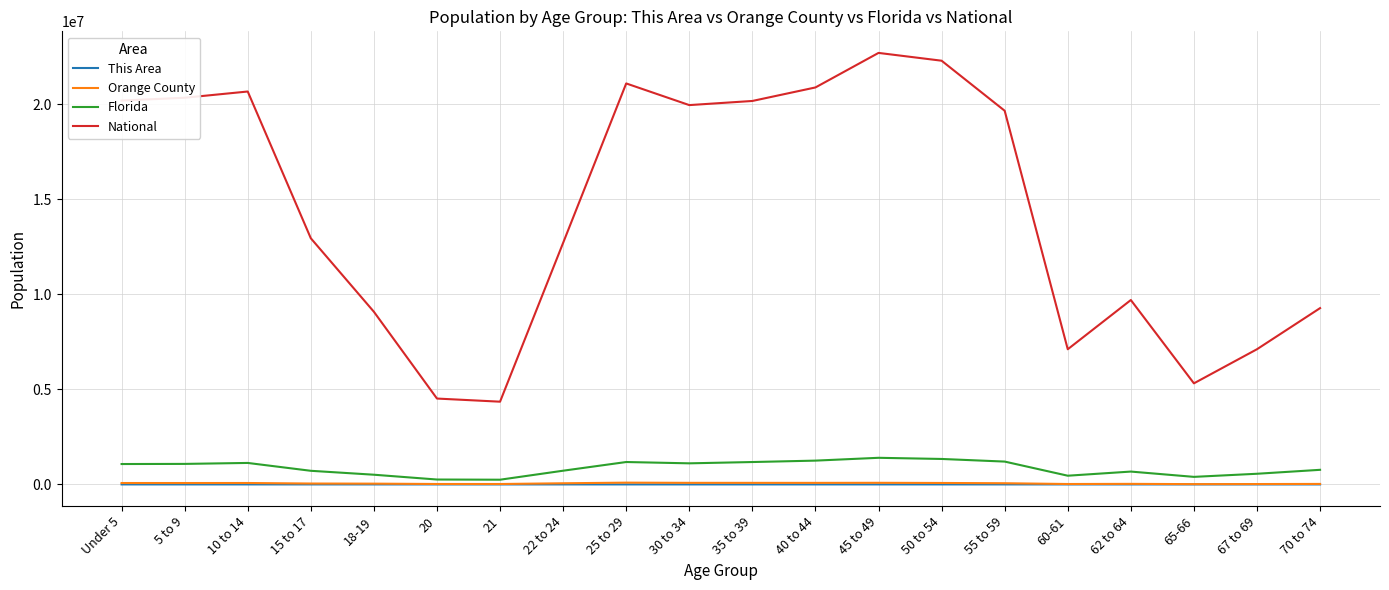

Which series has the largest total across all categories?

National